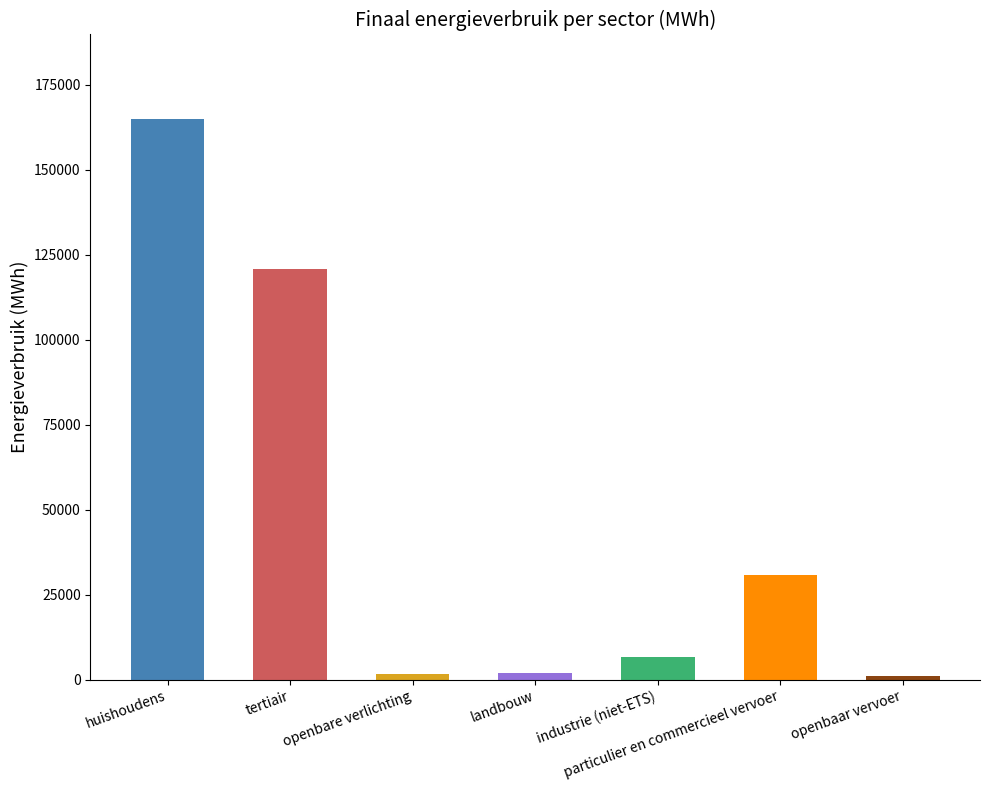

Which series changed the most between tertiair and particulier en commercieel vervoer?

Totaal (MWh)